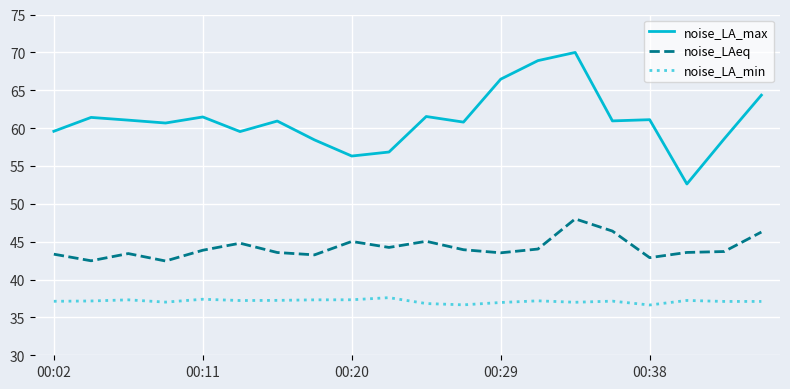

How many values in the noise_LA_max series exceed 60?

13